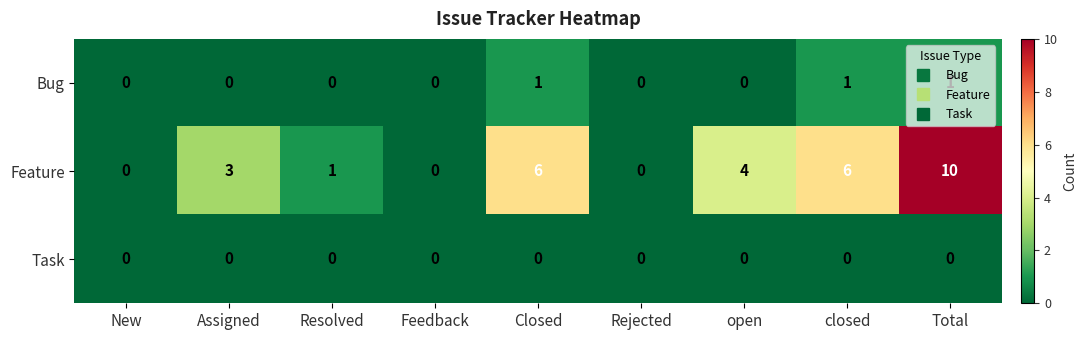

True or false: Feature has a value of 18 at Total.

False